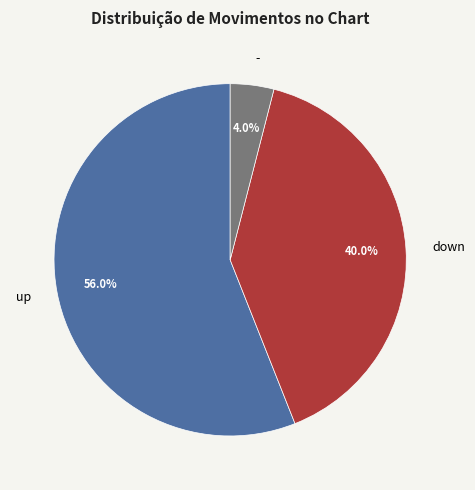

What is the ratio of the value at up to the value at down?

1.4